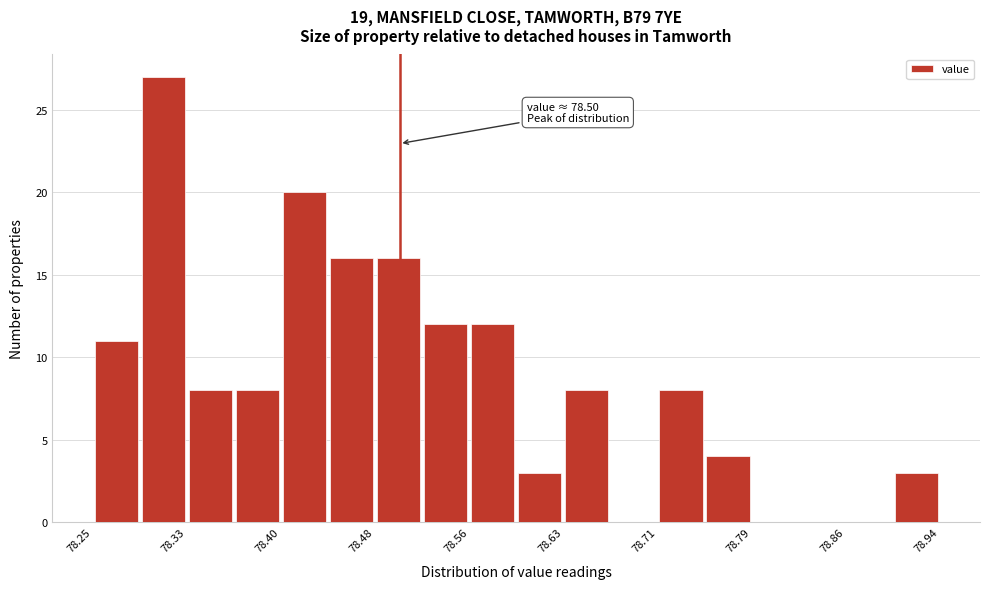

Around what value on the x-axis is the tallest bar? Give the approximate position of its centre, as read against the axis.

78.31